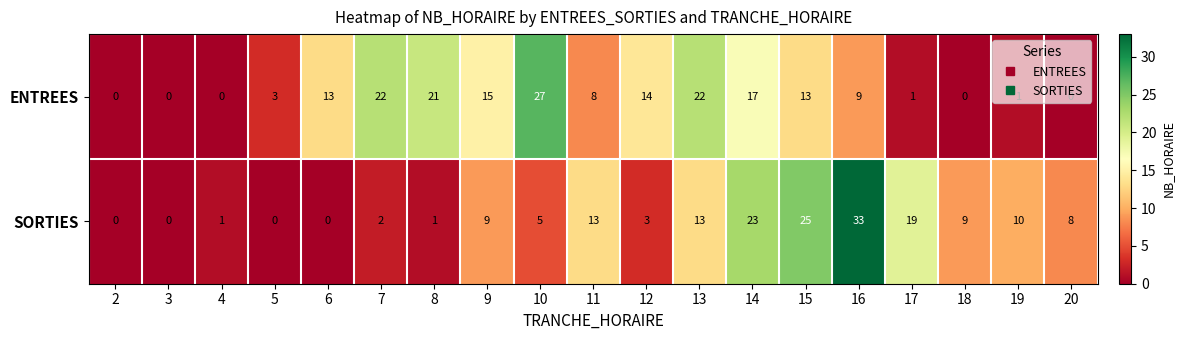

Rank the series by their average value, from lowest to highest.

SORTIES, ENTREES